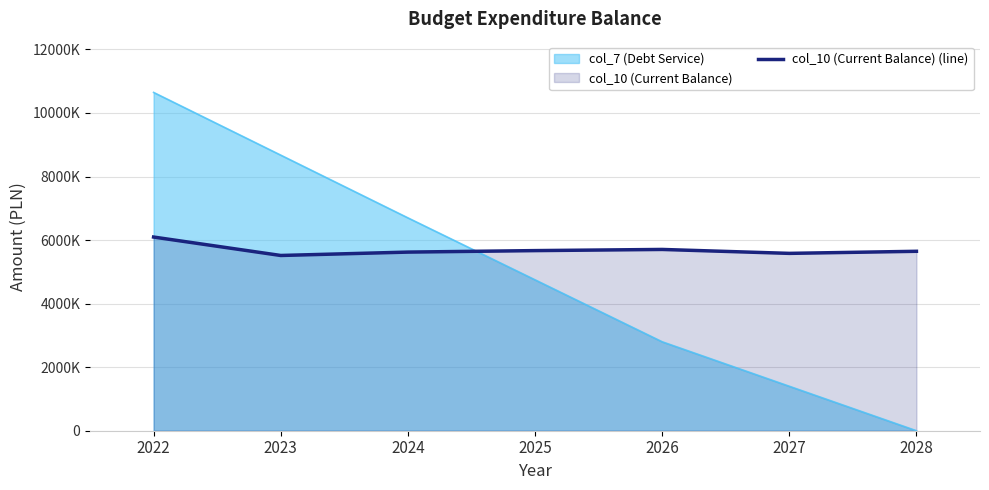

Which has a higher value, 2027 or 2025?

2025